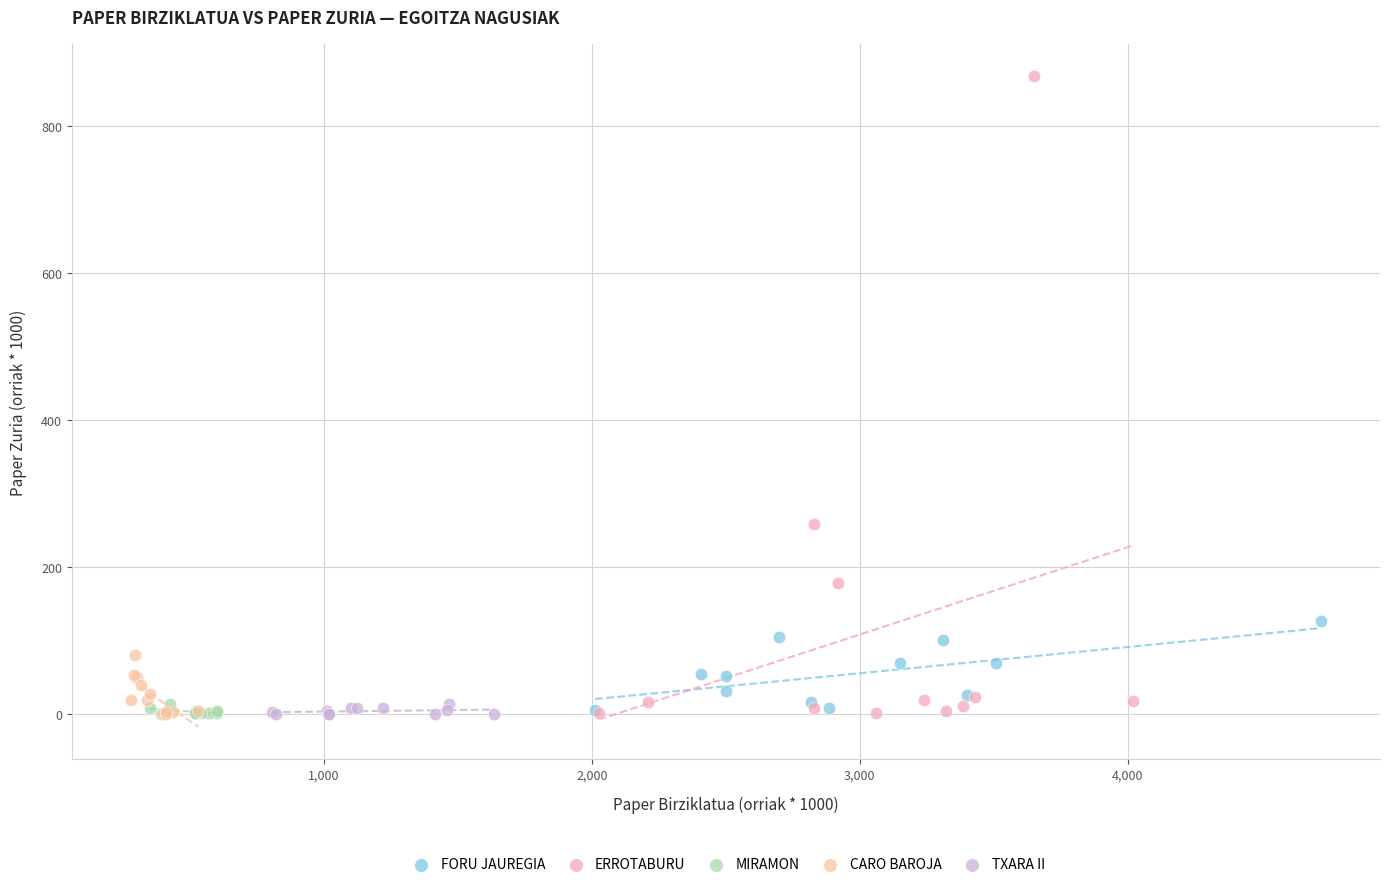

What are all the series names shown in the legend?

FORU JAUREGIA, ERROTABURU, MIRAMON, CARO BAROJA, TXARA II